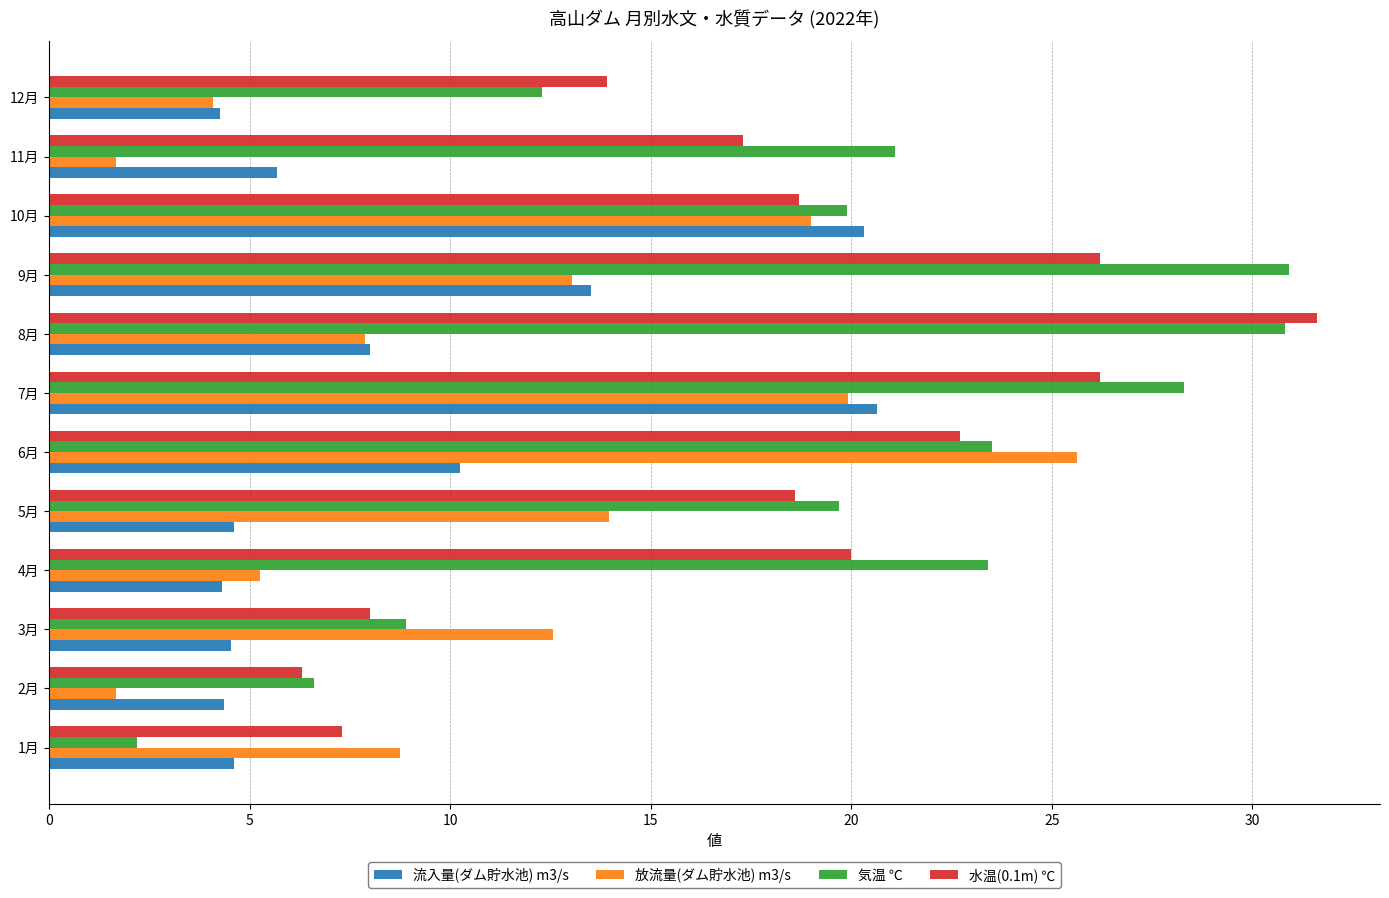

True or false: 水温(0.1m) ℃ has a value of 40.8 at 6月.

False